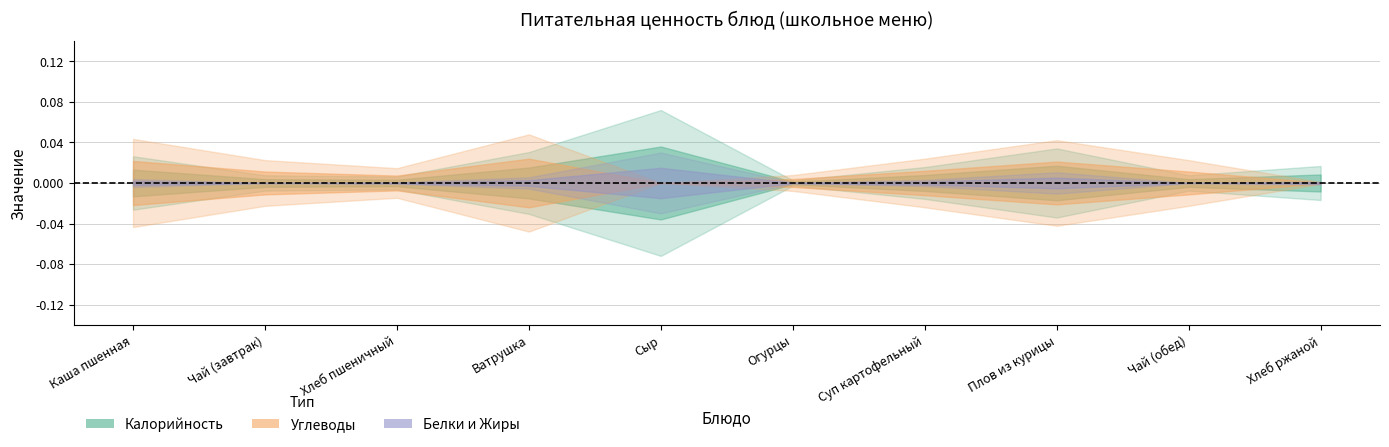

In Жиры, how many points are lower than both neighbors (excluding endpoints)?

3